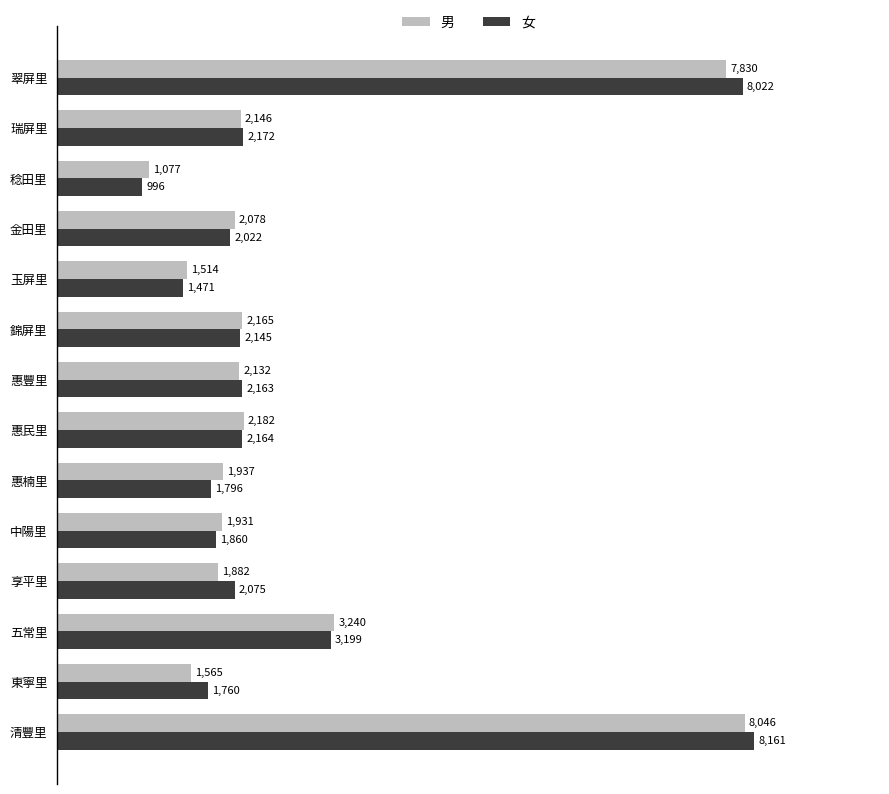

Which series has the largest range (max minus min)?

女